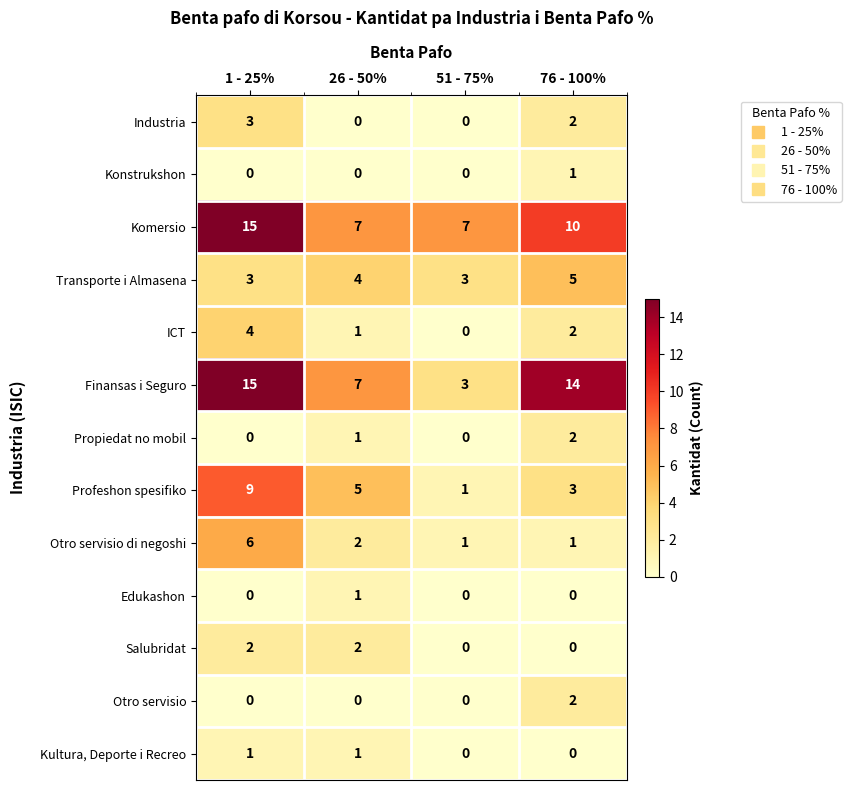

Is it true that Finansas i Seguro equals 14 at 76 - 100%?

True